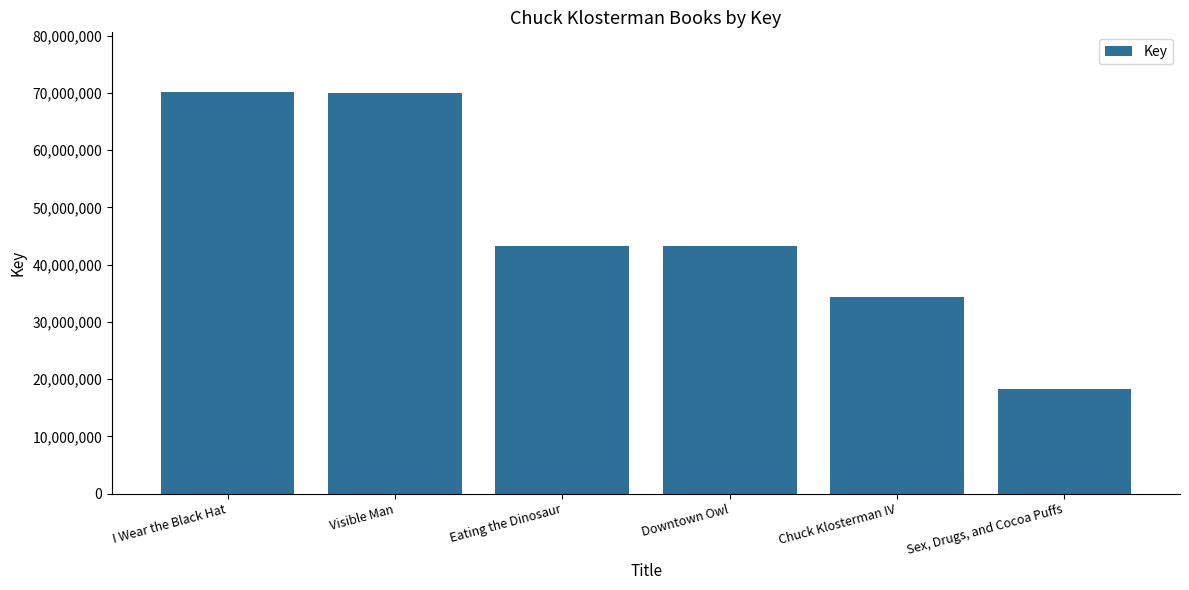

What is the label of the 5th bar from the right?

Visible Man